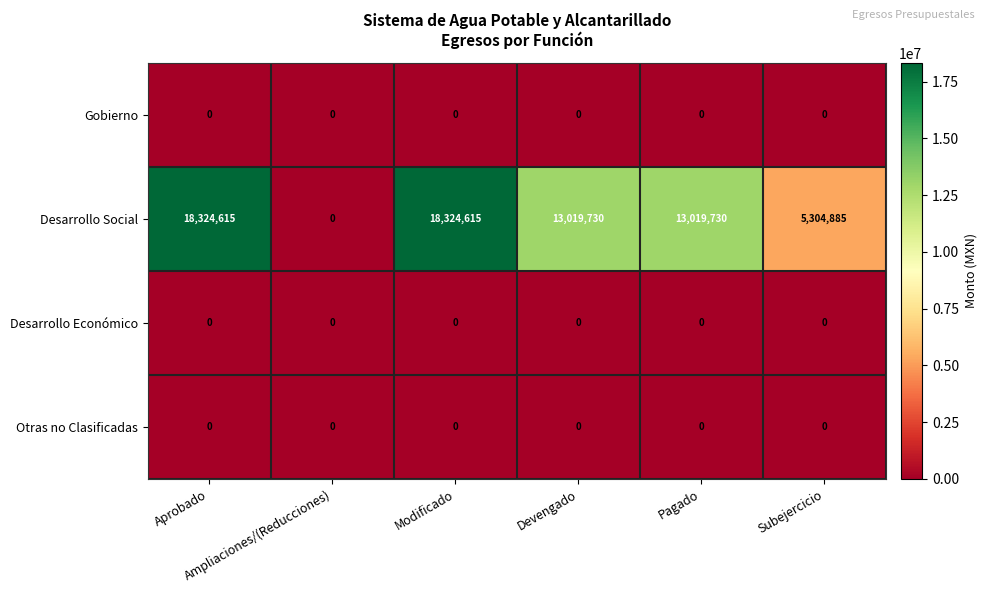

At how many categories does at least one series exceed 12053646?

4